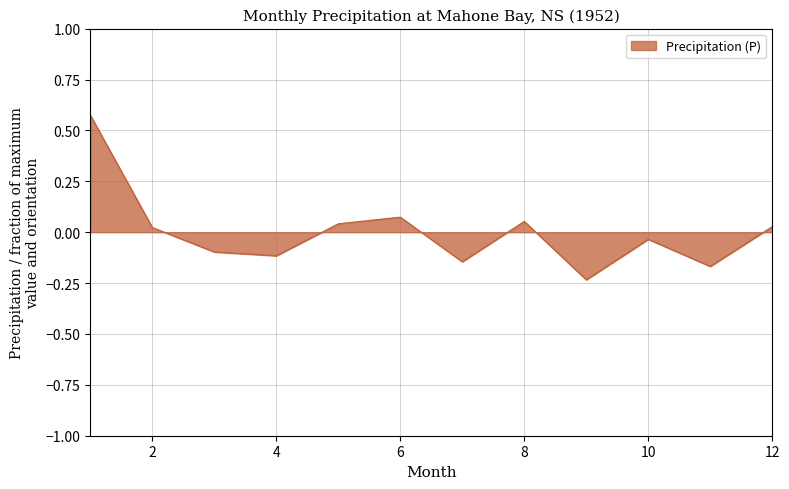

What is the difference between the maximum and minimum values?

0.8